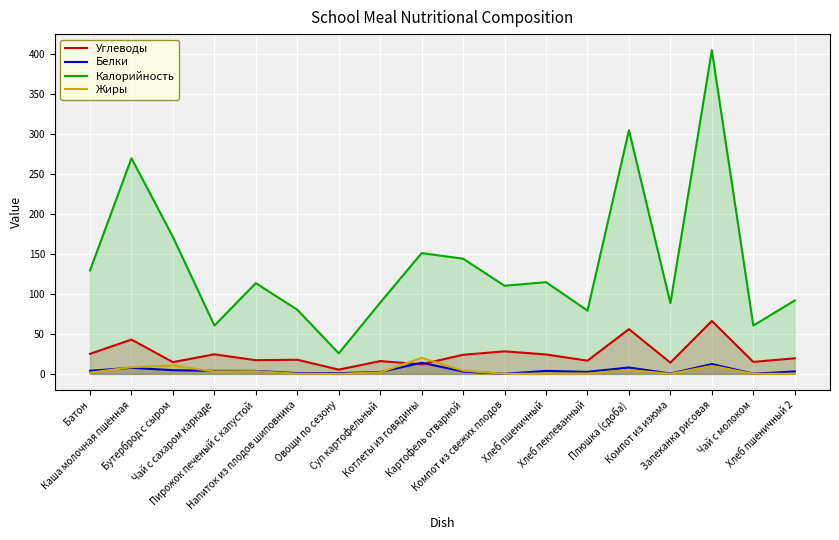

Reading right to left, transcribe all the data shown in this chart.

Углеводы: 19.5	15.0	66.2	14.0	56.0	16.5	24.3	28.2	23.9	12.0	16.0	5.3	17.7	17.1	24.5	14.7	42.9	25.1
Белки: 3.0	0.2	12.3	0.4	8.0	2.5	3.7	0.1	2.9	14.0	2.3	0.9	0.9	3.7	3.8	4.6	7.6	3.9
Калорийность: 91.9	60.5	405.1	88.5	305.0	79.2	114.8	110.3	144.2	151.2	89.2	25.7	80.3	113.6	60.5	171.4	270.0	129.5
Жиры: 0.2	0.0	10.0	0.1	4.8	0.4	0.3	0.0	4.1	20.0	1.8	0.1	0.2	3.3	3.0	10.5	8.4	1.5